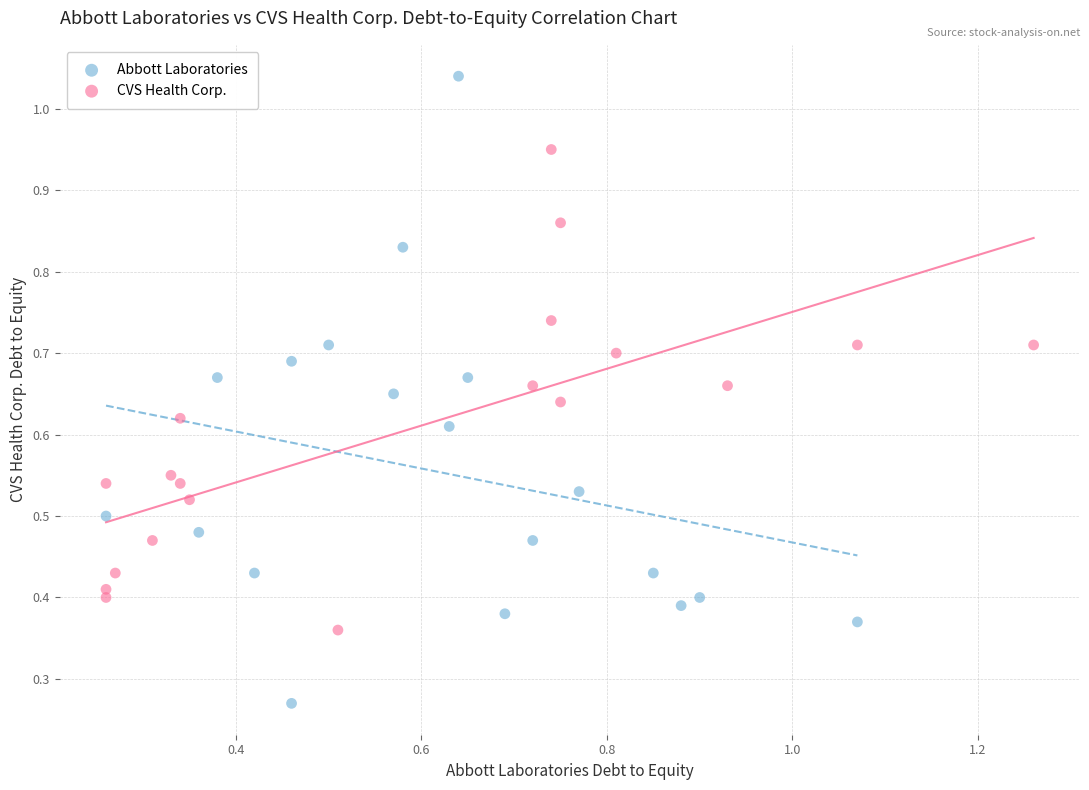

Which series has the largest Y range (max minus min)?

Abbott Laboratories